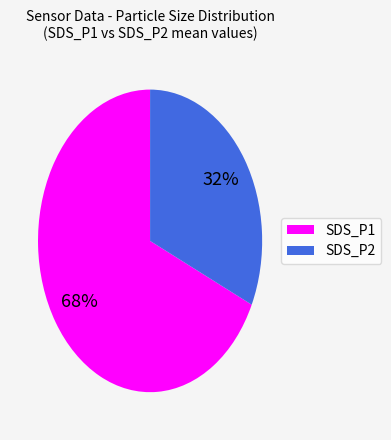

True or false: SDS_P1 accounts for 56% of the total.

False